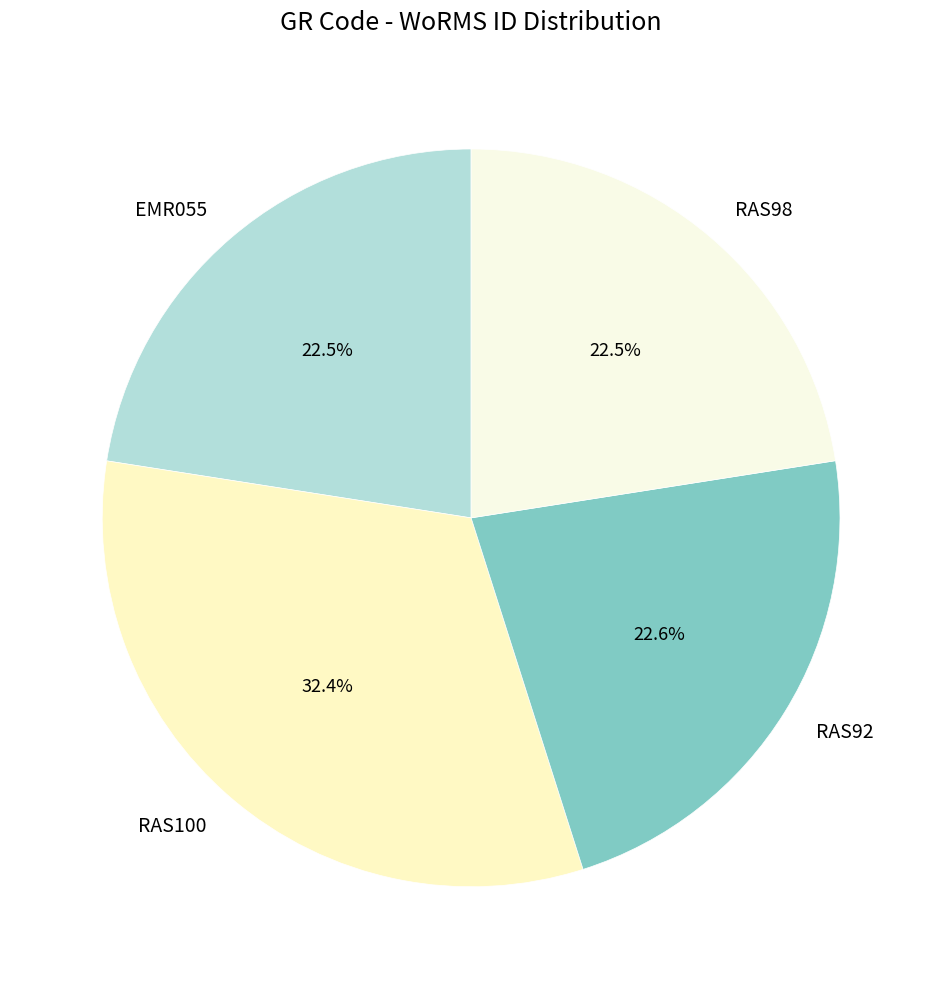

What percentage is NOT represented by EMR055?

77.5%